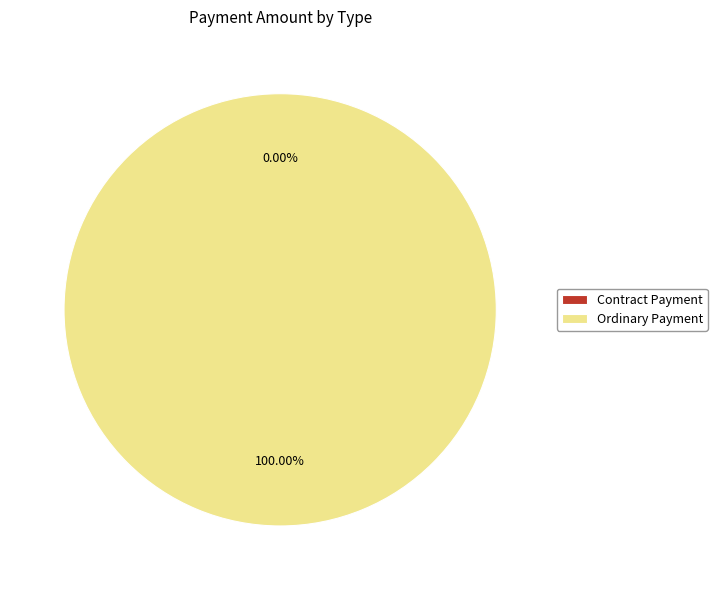

Rank the categories by value from highest to lowest.

Ordinary Payment, Contract Payment